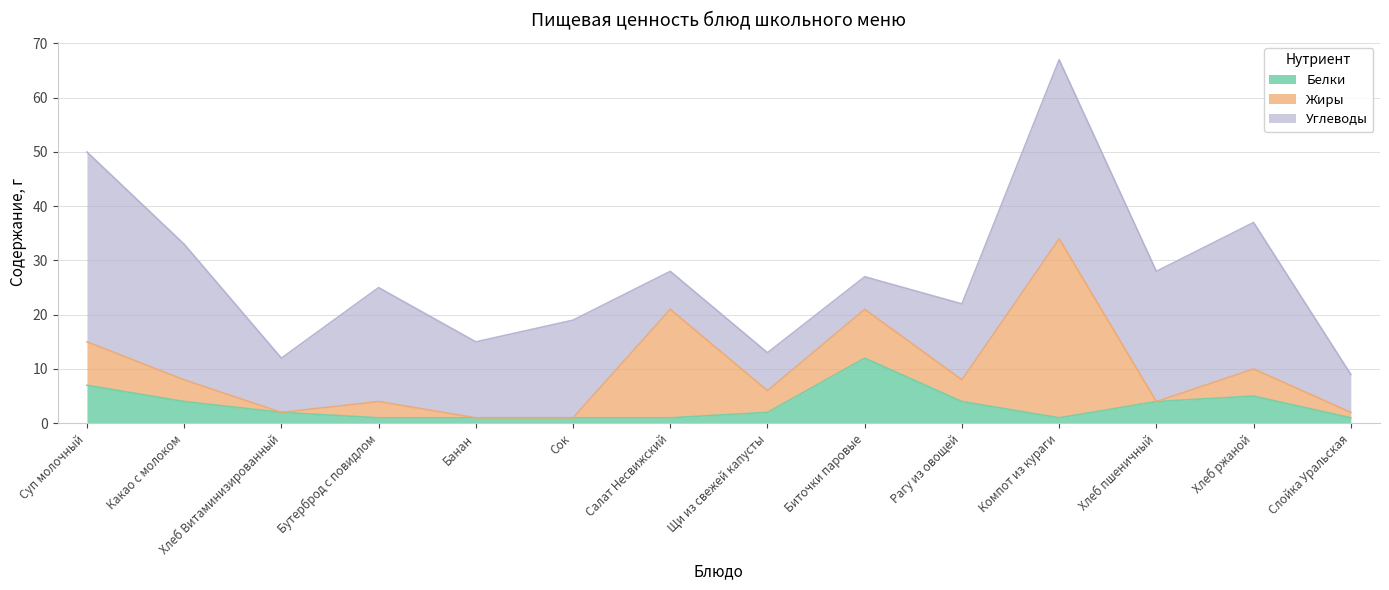

True or false: Жиры has more than 1 points higher than both neighbors.

True